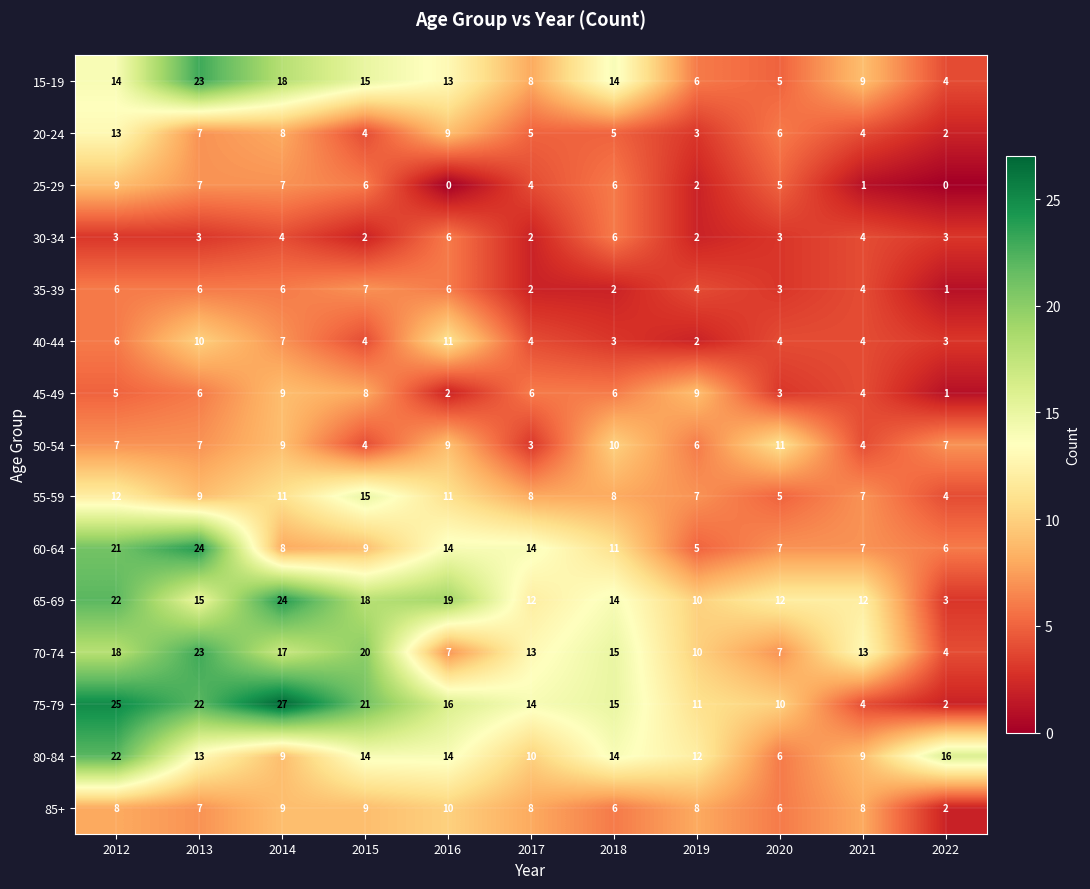

Count the number of data series in this chart.

15